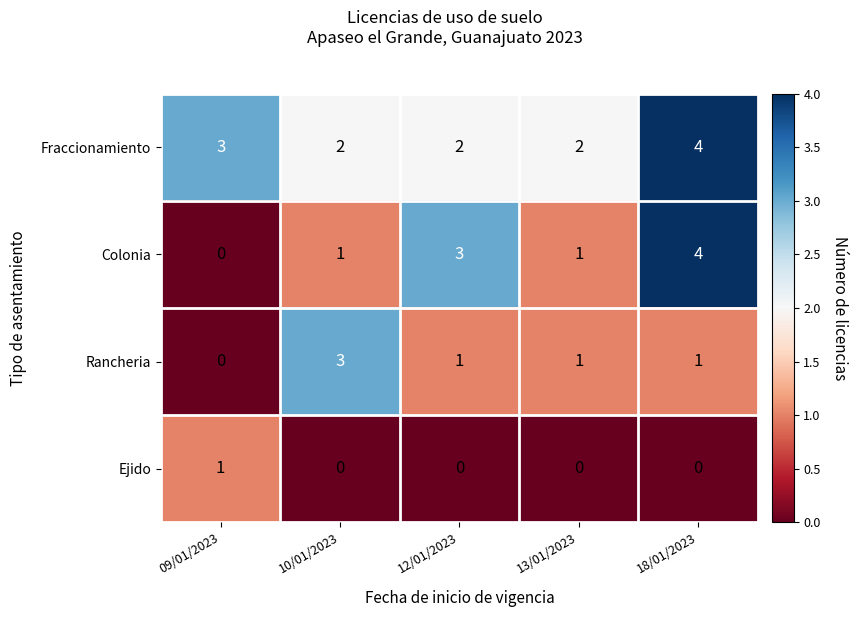

Count the number of categories in the chart.

5